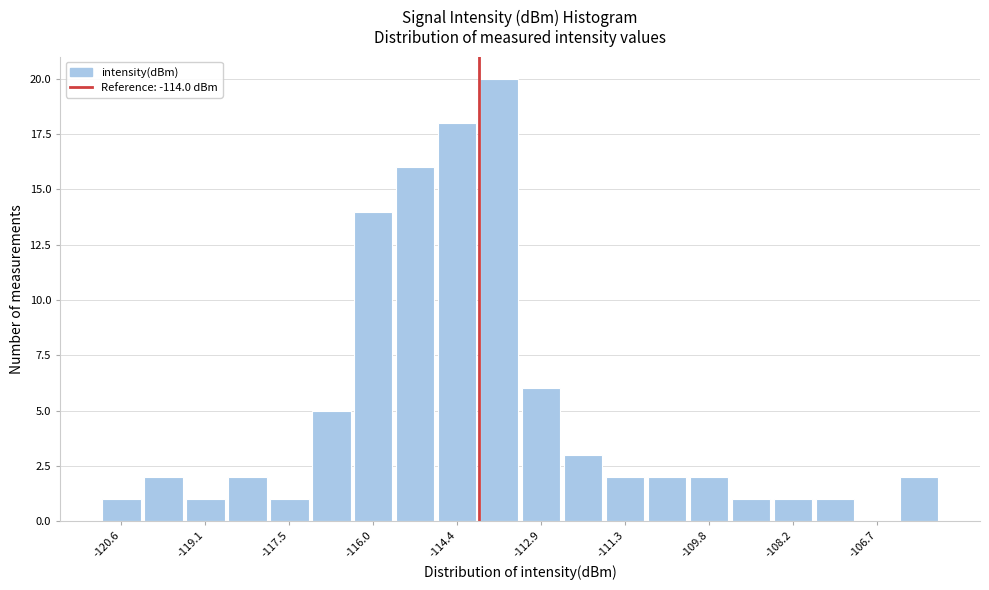

Read against the x-axis, roughly where is the centre of the tallest bar?

-113.6